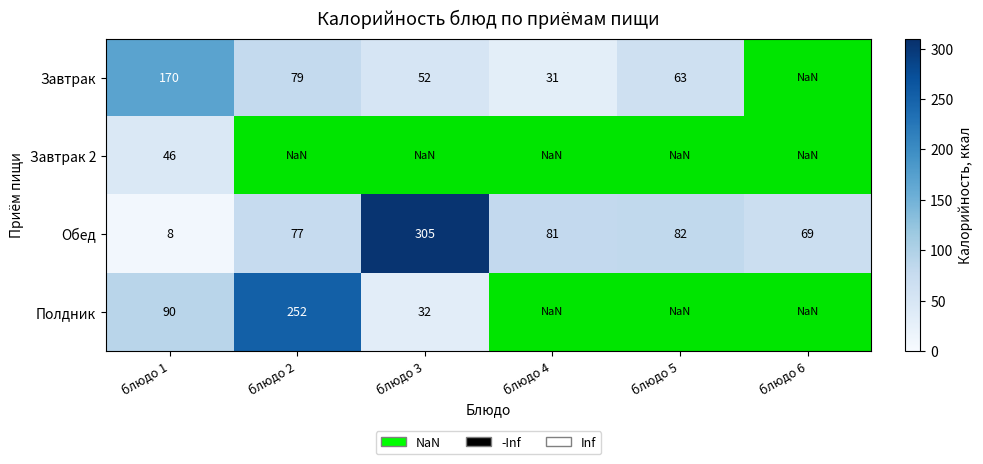

Between блюдо 3 and блюдо 1, which is larger?

блюдо 1